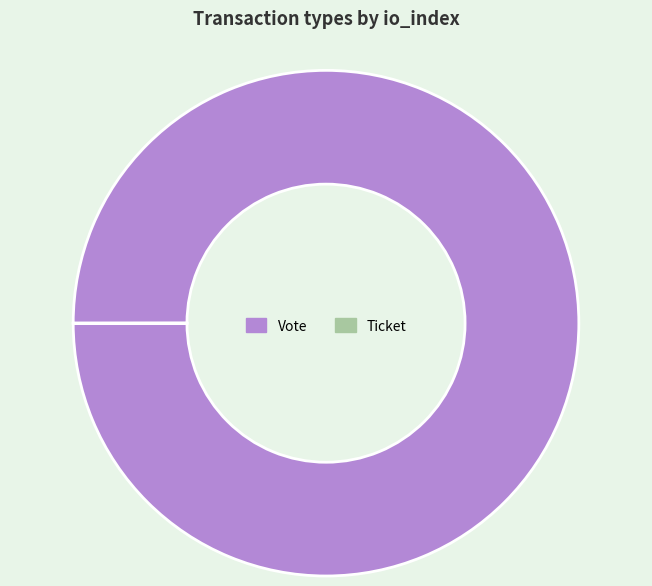

Does Vote account for over 50% of the chart?

Yes